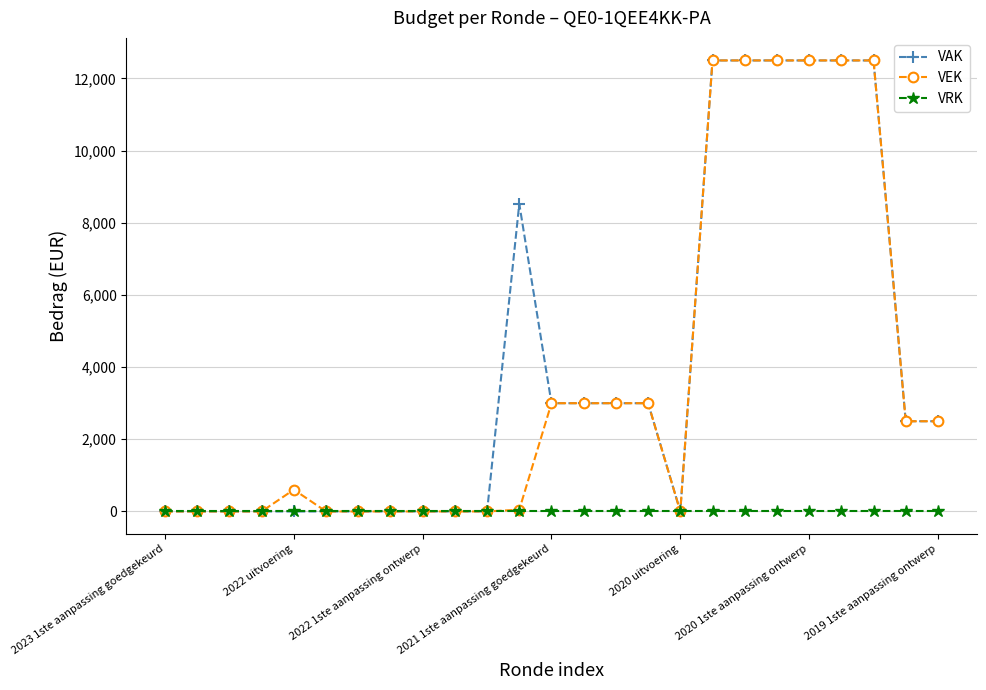

True or false: VEK has more than 0 points higher than both neighbors.

True